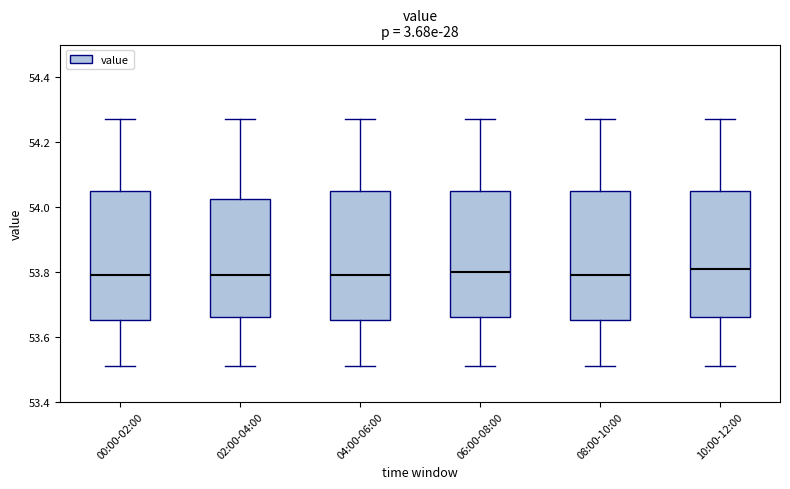

Reading left to right, transcribe this box plot: for each box, give where its median line is, the range the box spans, and where its two whiskers end, as read against the y-axis. The values are not printed on the chart, so give them approximately, as read against the axis.

00:00-02:00: median 53.80, box 53.66 to 54.06, whiskers 53.52 to 54.28
02:00-04:00: median 53.80, box 53.66 to 54.02, whiskers 53.52 to 54.28
04:00-06:00: median 53.80, box 53.66 to 54.06, whiskers 53.52 to 54.28
06:00-08:00: median 53.80, box 53.66 to 54.06, whiskers 53.52 to 54.28
08:00-10:00: median 53.80, box 53.66 to 54.06, whiskers 53.52 to 54.28
10:00-12:00: median 53.82, box 53.66 to 54.06, whiskers 53.52 to 54.28